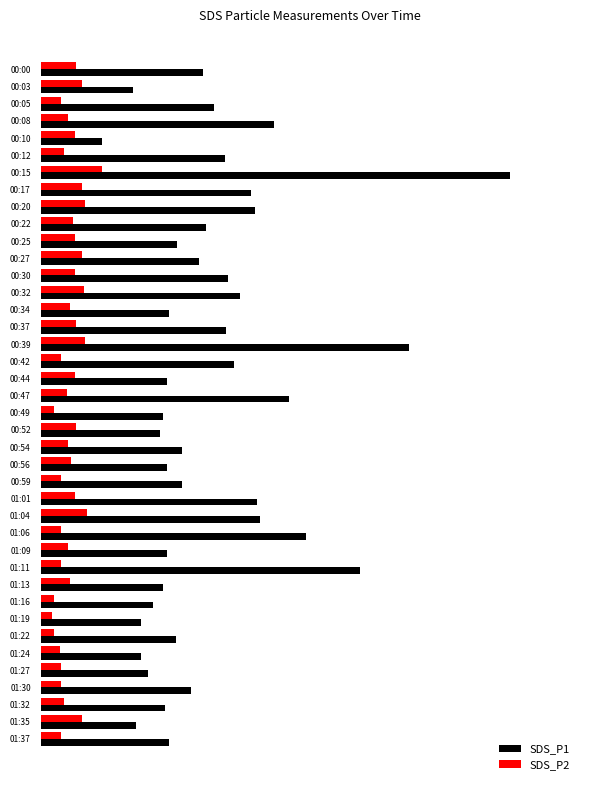

What are all the series names shown in the legend?

SDS_P1, SDS_P2